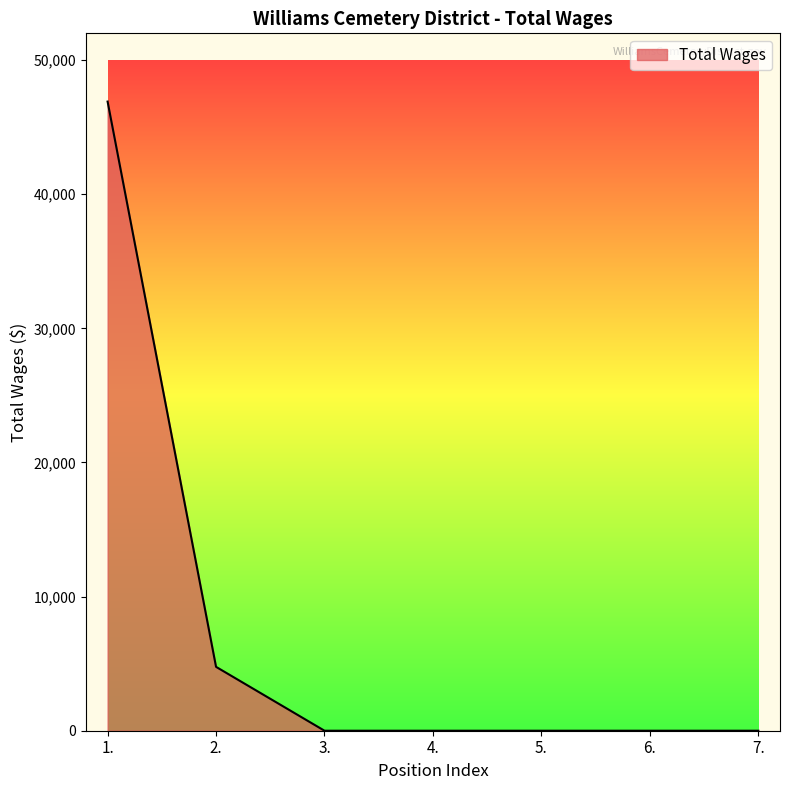

The chart shows a value of 0 at 7.. True or false?

True